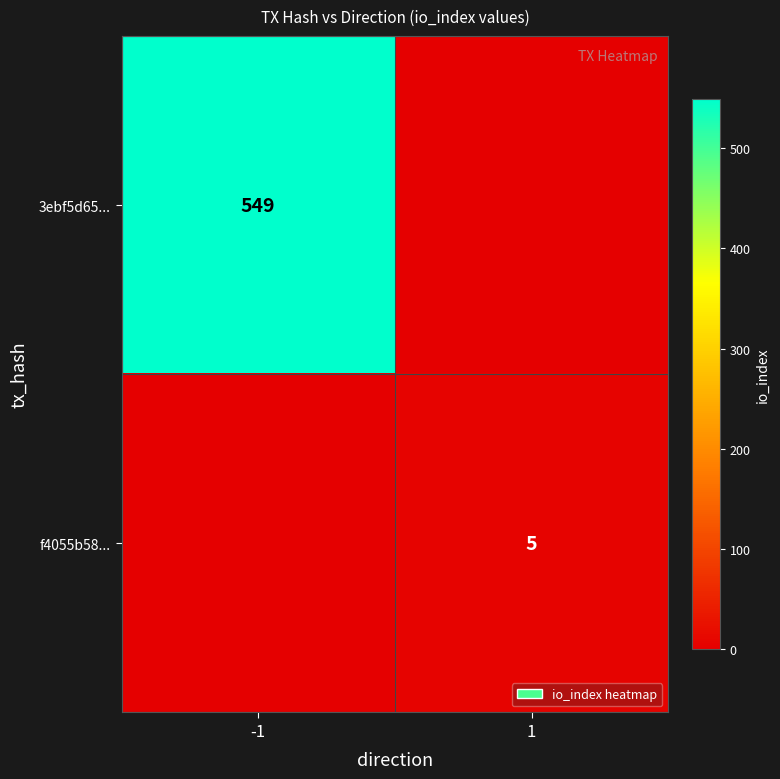

True or false: 3ebf5d65... has a value of 549 at -1.

True